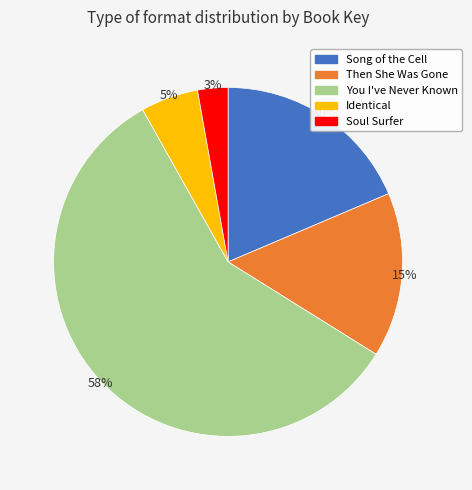

To the nearest percent, what is the average slice percentage?

20%